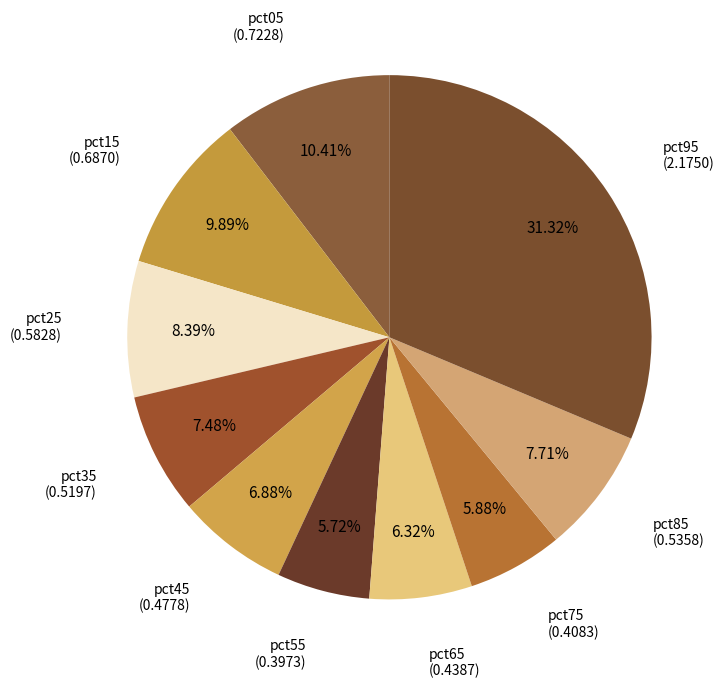

How many segments does this pie chart have?

10